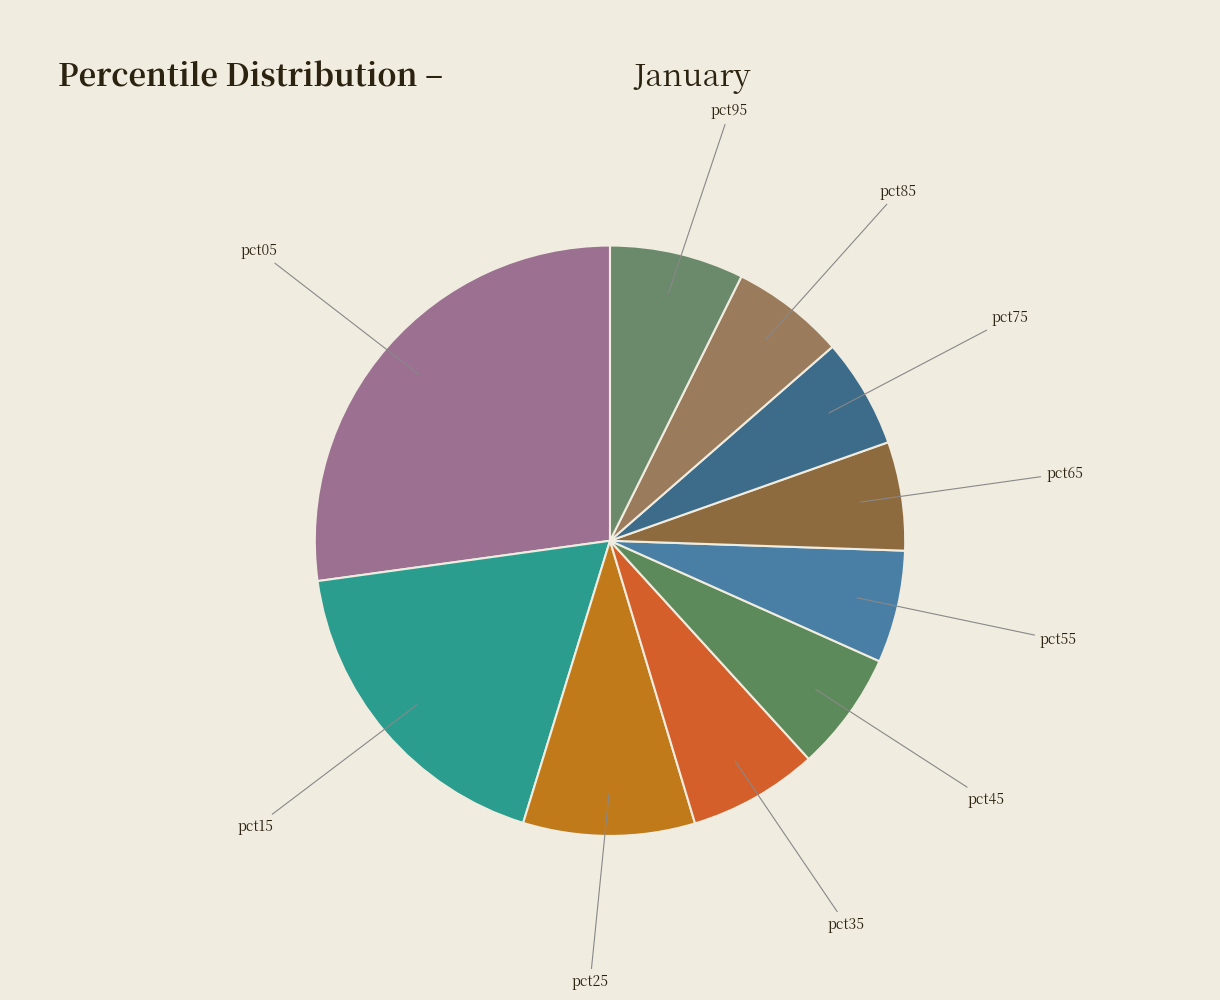

Is there any slice that represents more than half of the pie?

No